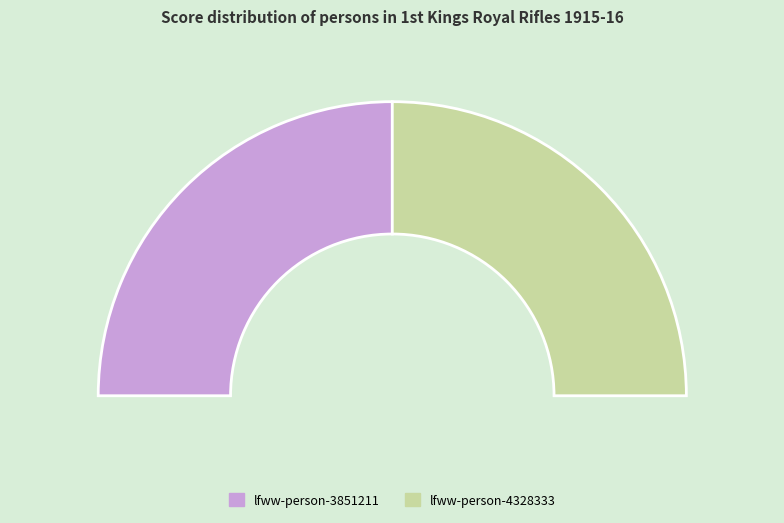

What is the total percentage of lfww-person-3851211 and lfww-person-4328333?

100.0%